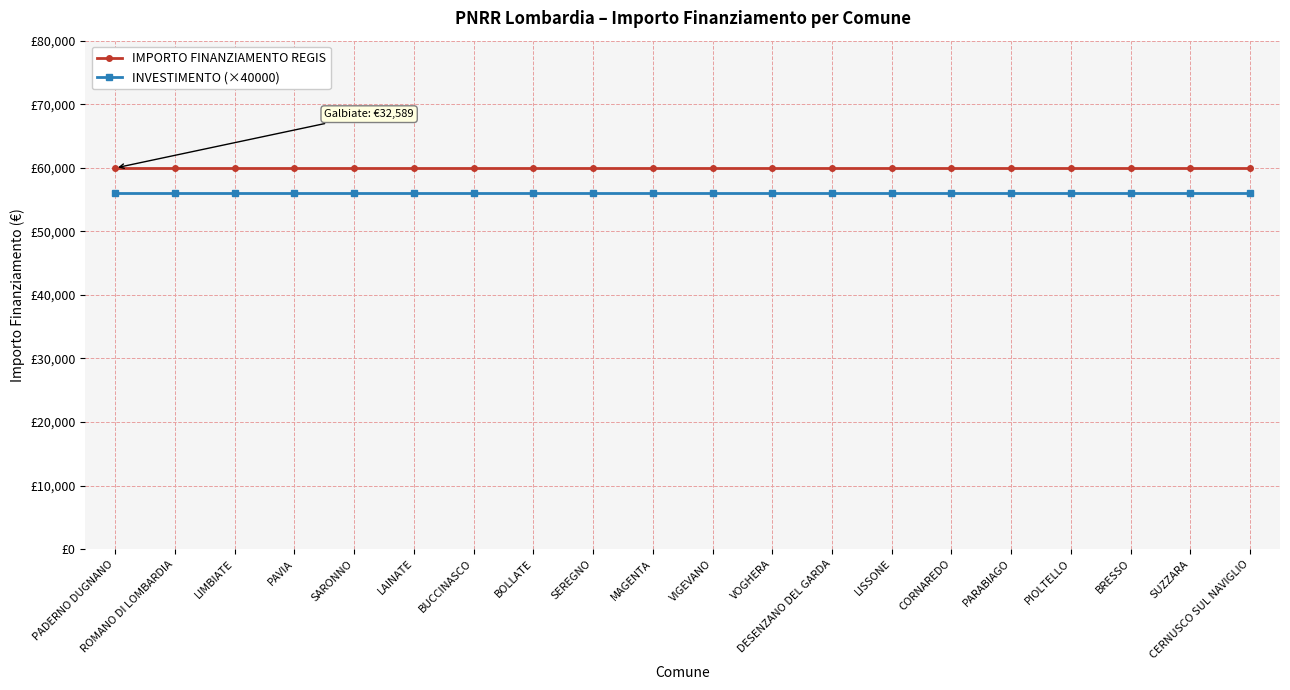

Reading left to right, extract all data points from this chart.

IMPORTO FINANZIAMENTO REGIS: PADERNO DUGNANO=59966	ROMANO DI LOMBARDIA=59966	LIMBIATE=59966	PAVIA=59966	SARONNO=59966	LAINATE=59966	BUCCINASCO=59966	BOLLATE=59966	SEREGNO=59966	MAGENTA=59966	VIGEVANO=59966	VOGHERA=59966	DESENZANO DEL GARDA=59966	LISSONE=59966	CORNAREDO=59966	PARABIAGO=59966	PIOLTELLO=59966	BRESSO=59966	SUZZARA=59966	CERNUSCO SUL NAVIGLIO=59966
INVESTIMENTO (×40000): PADERNO DUGNANO=56000	ROMANO DI LOMBARDIA=56000	LIMBIATE=56000	PAVIA=56000	SARONNO=56000	LAINATE=56000	BUCCINASCO=56000	BOLLATE=56000	SEREGNO=56000	MAGENTA=56000	VIGEVANO=56000	VOGHERA=56000	DESENZANO DEL GARDA=56000	LISSONE=56000	CORNAREDO=56000	PARABIAGO=56000	PIOLTELLO=56000	BRESSO=56000	SUZZARA=56000	CERNUSCO SUL NAVIGLIO=56000